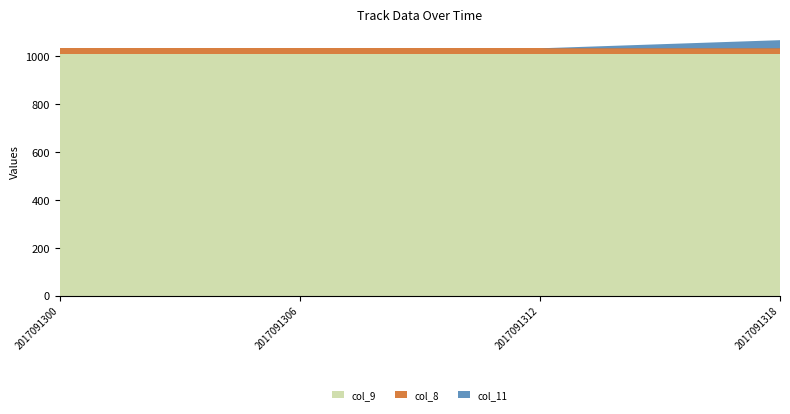

Reading right to left, what are all the values shown in this chart?

col_8: 25	25	25	25
col_9: 1008	1008	1008	1008
col_11: 34	0	0	0